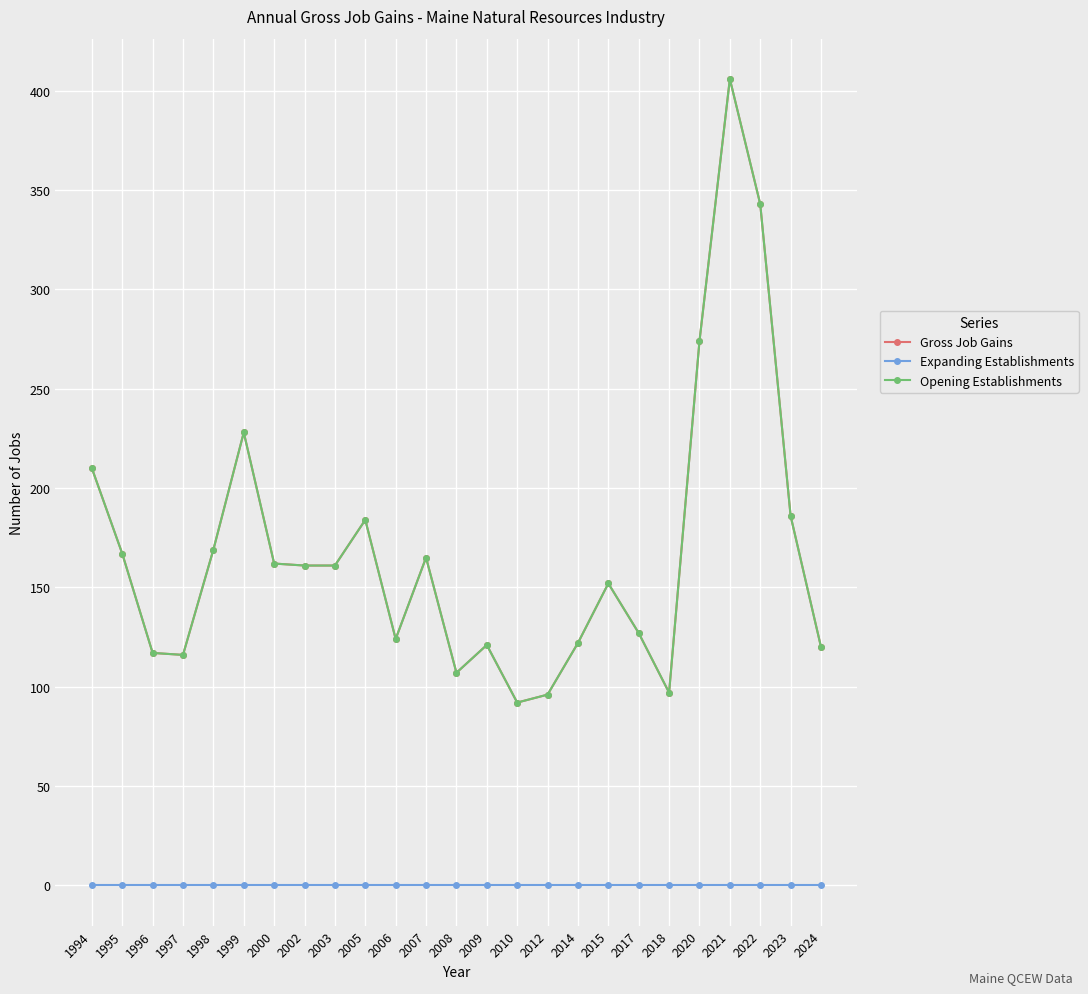

Does the chart have visible grid lines?

Yes